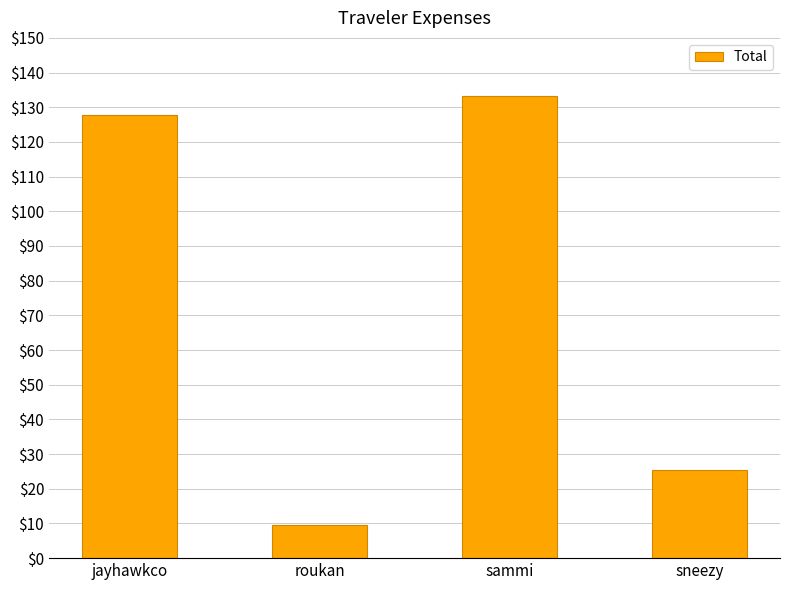

The value at sneezy is 25.3. True or false?

True